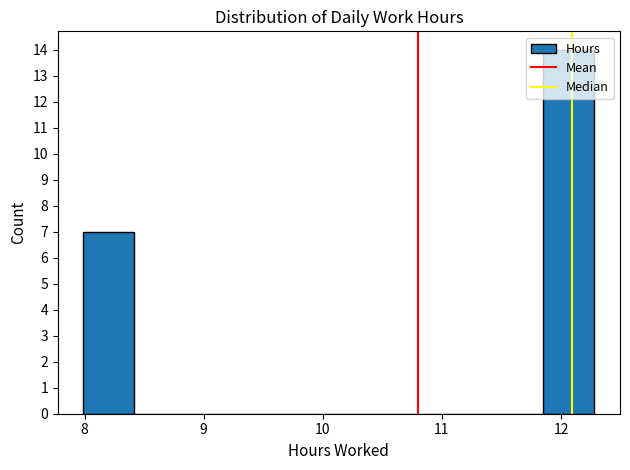

How tall is the bar that spans 8.0 to 8.4 on the x-axis? Neither the bar edges nor the heights are printed on the chart, so give them approximately, as read against the axes.

7